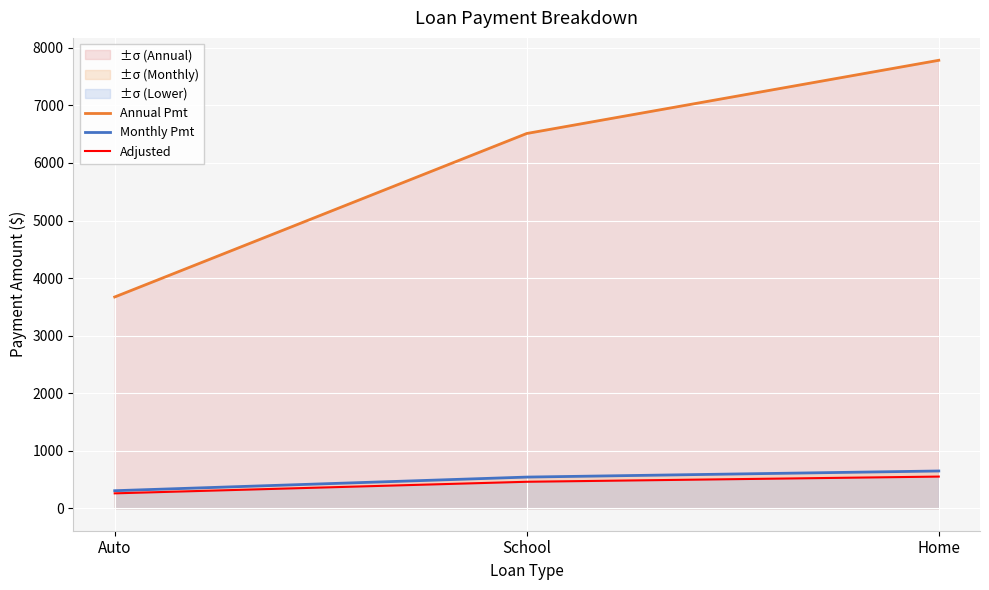

What is the minimum value for Adjusted?

260.1